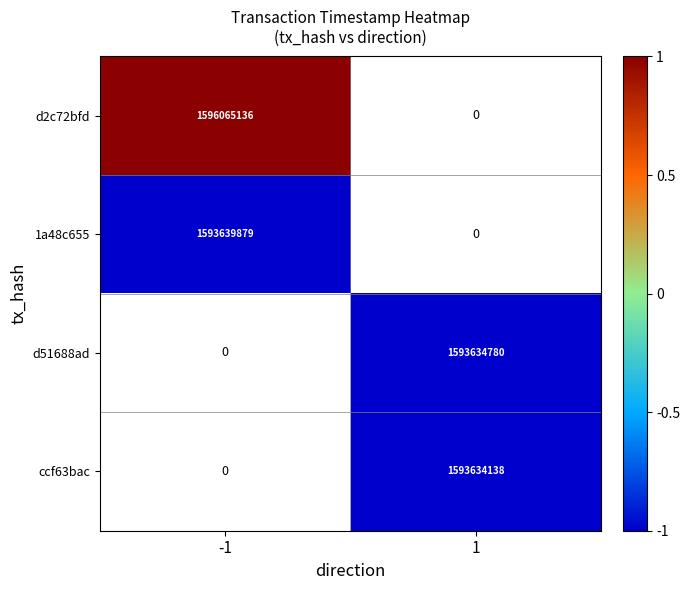

The 1a48c655 series shows 1593639879 at -1. True or false?

True